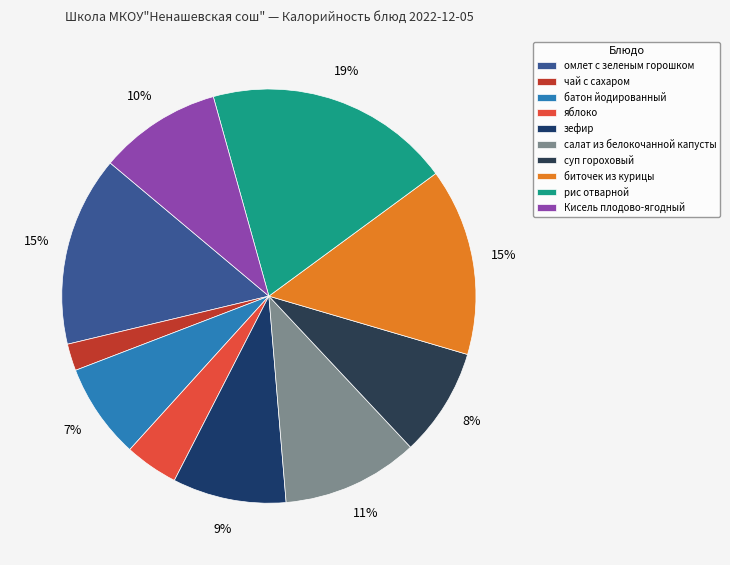

Which slice is the largest?

рис отварной